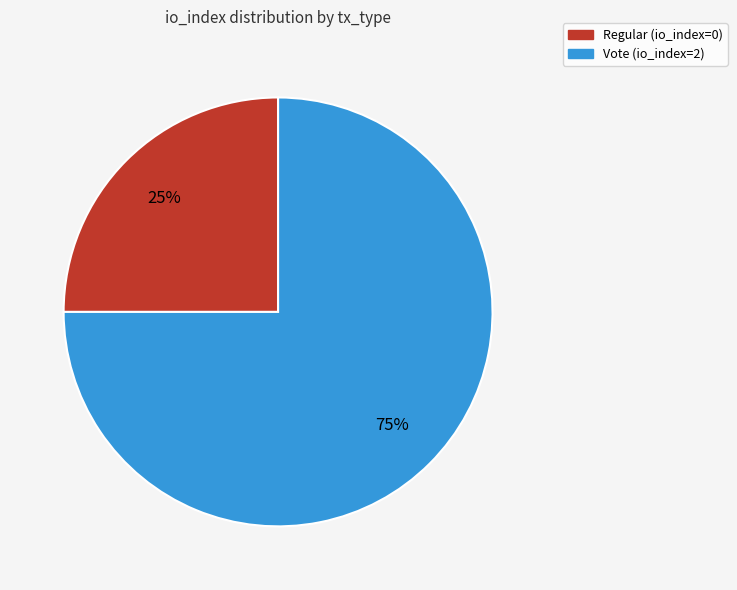

Is the sum of Regular and Vote greater than half?

Yes